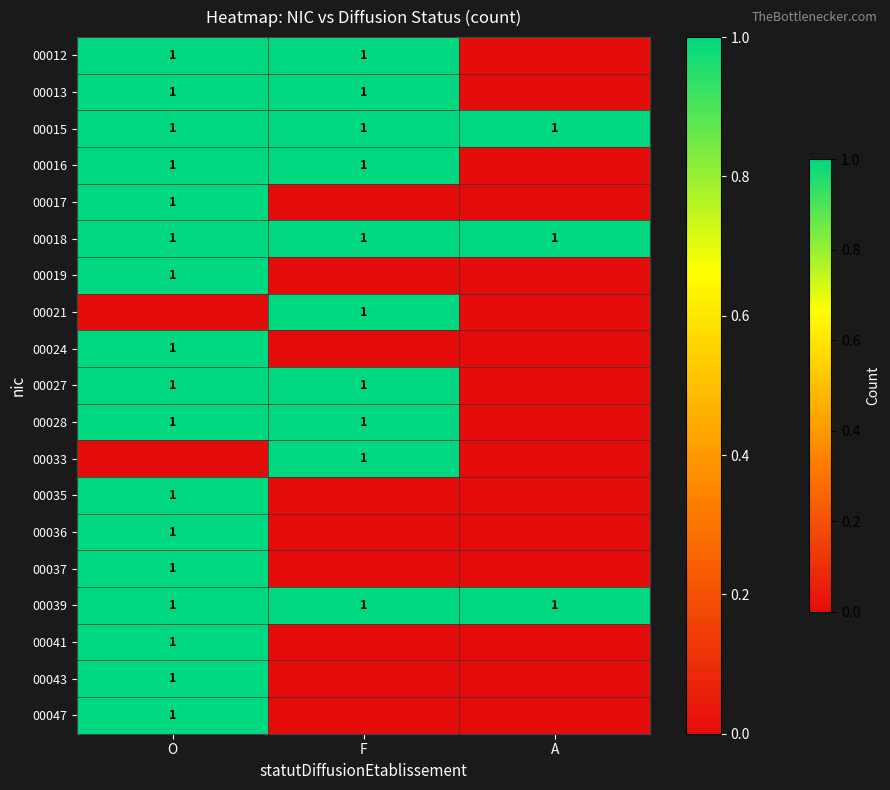

True or false: 00012 has a value of 1 at F.

True